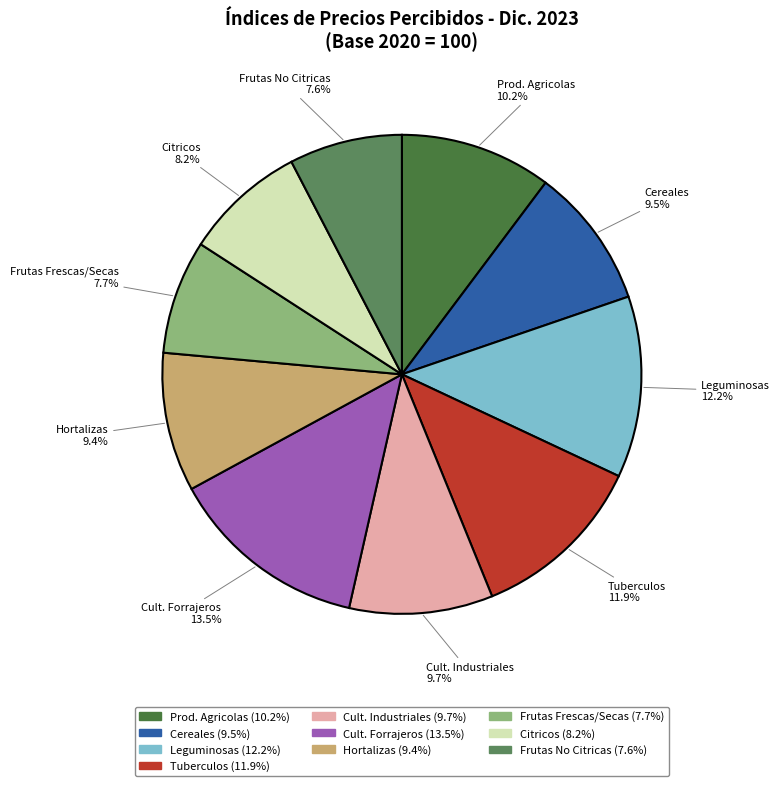

Which category has the biggest portion of the pie?

Cult. Forrajeros